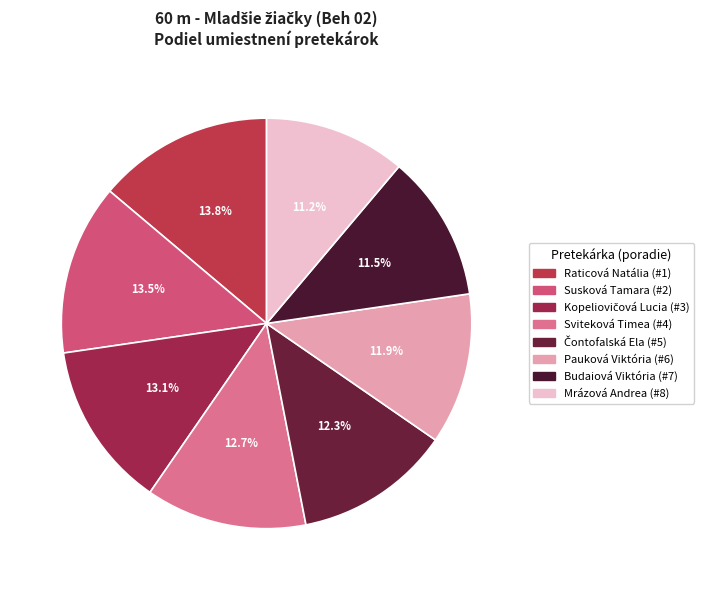

Is there a majority slice in this chart?

No